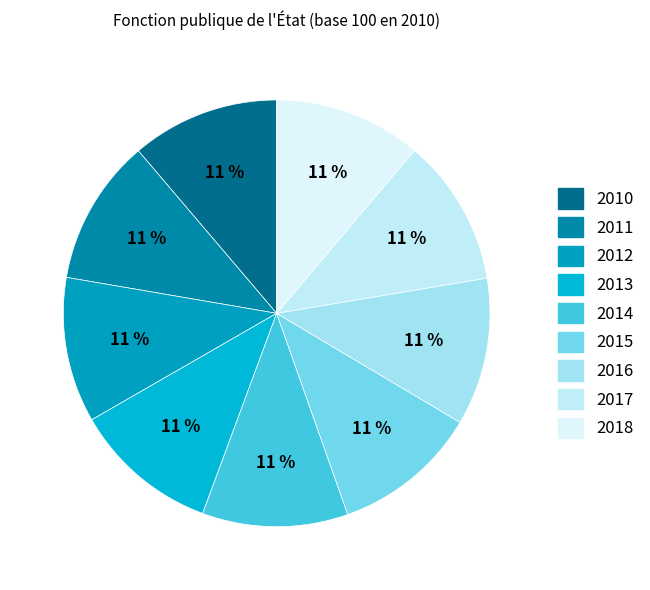

The 2012 slice represents 19% of the pie. True or false?

False